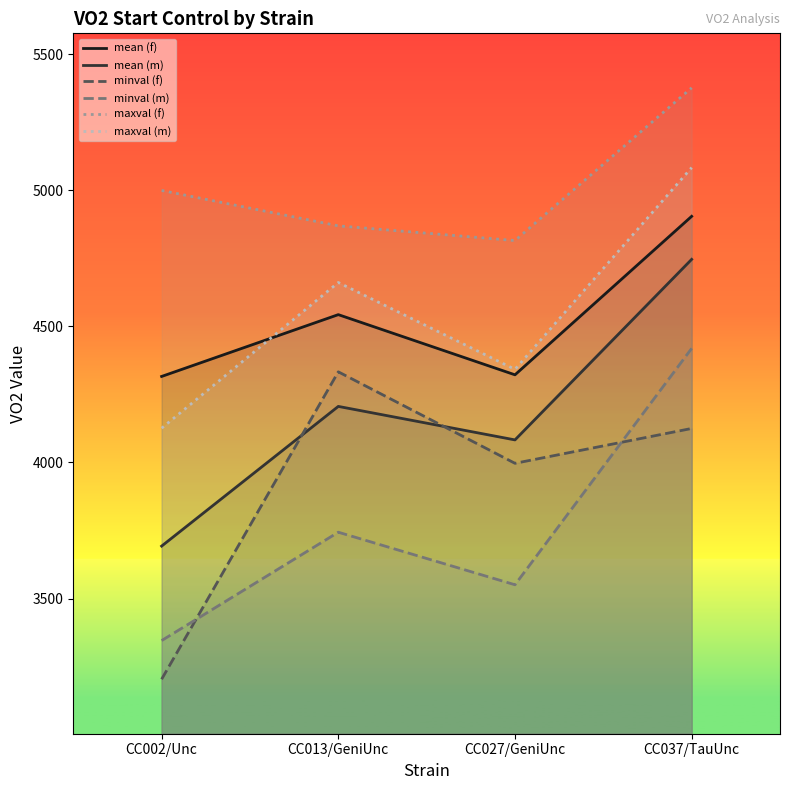

What is the lowest value of the mean (f) series?

4316